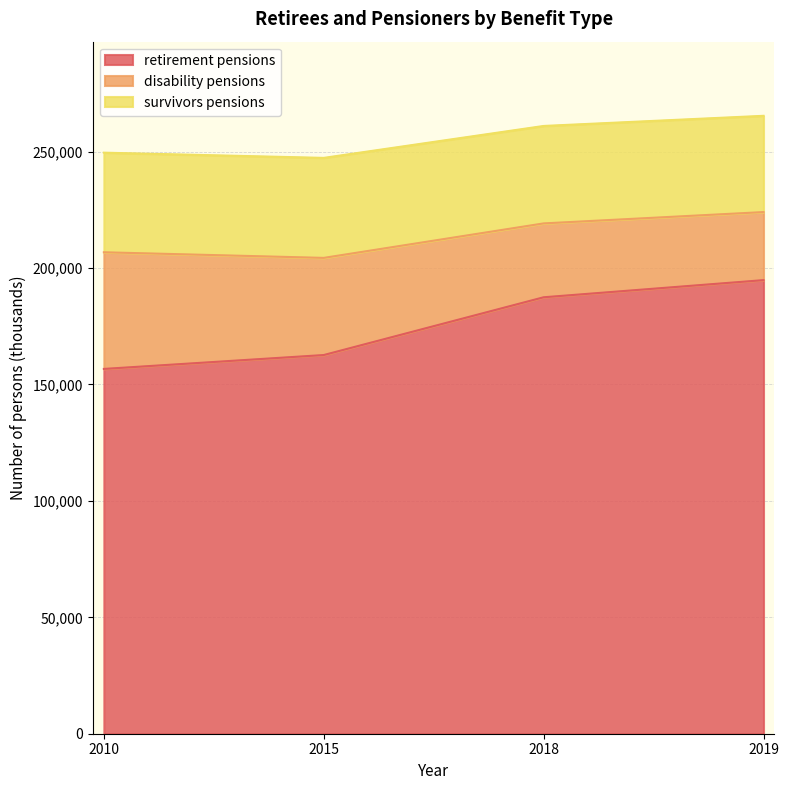

The value of retirement pensions at 2018 is 328090. True or false?

False